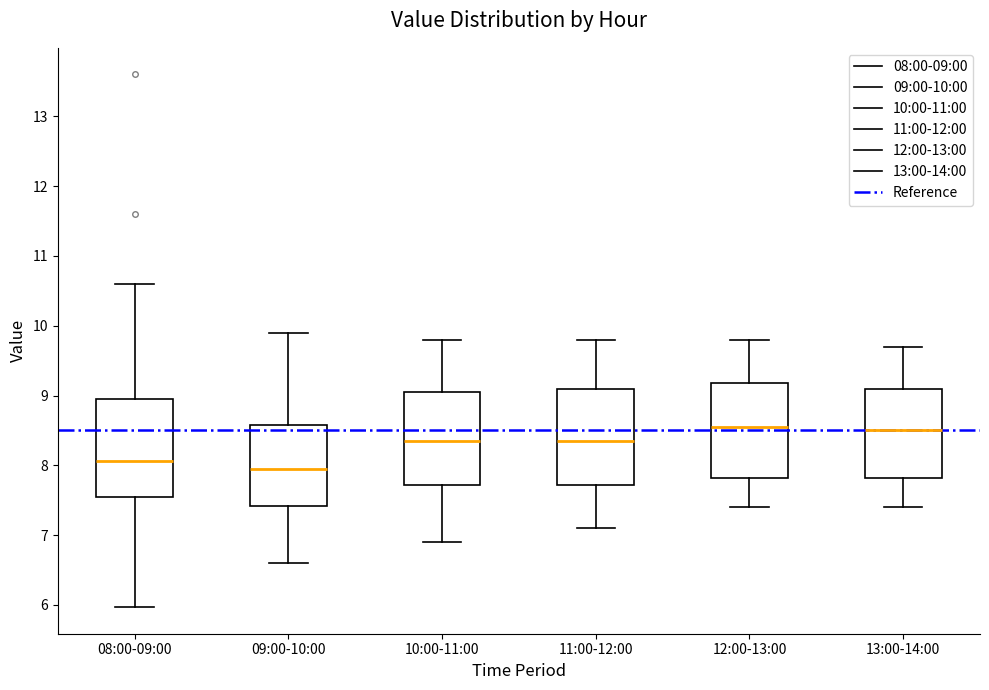

Which box has the lowest median line?

09:00-10:00